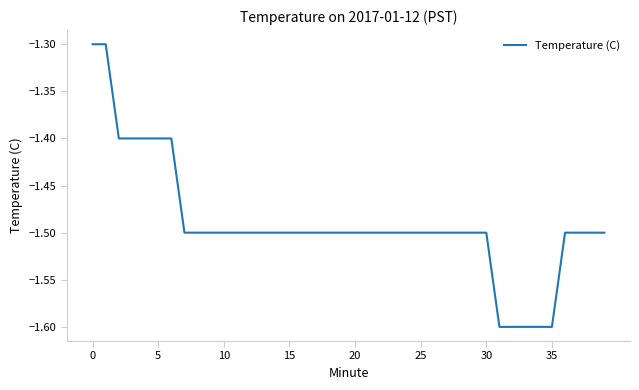

What is the greatest value displayed?

-1.3